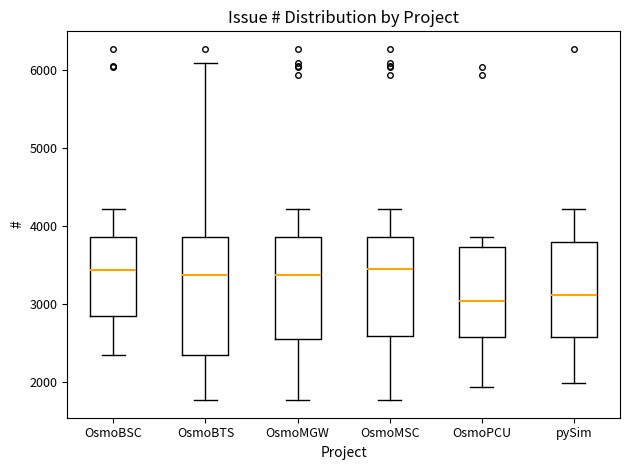

Reading left to right, transcribe this box plot: for each box, give where its median line is, the range the box spans, and where its two whiskers end, as read against the y-axis. The values are not printed on the chart, so give them approximately, as read against the axis.

OsmoBSC: median 3400, box 2800 to 3900, whiskers 2300 to 4200
OsmoBTS: median 3400, box 2300 to 3900, whiskers 1800 to 6100
OsmoMGW: median 3400, box 2500 to 3900, whiskers 1800 to 4200
OsmoMSC: median 3400, box 2600 to 3900, whiskers 1800 to 4200
OsmoPCU: median 3000, box 2600 to 3700, whiskers 1900 to 3900
pySim: median 3100, box 2600 to 3800, whiskers 2000 to 4200